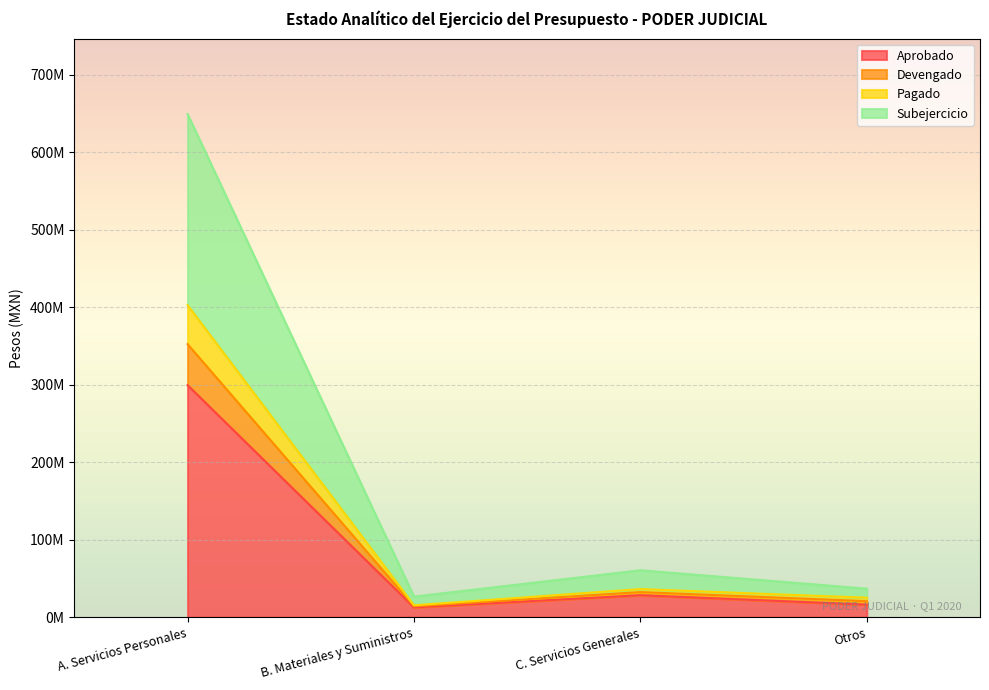

What is the greatest value displayed?

649057217.6